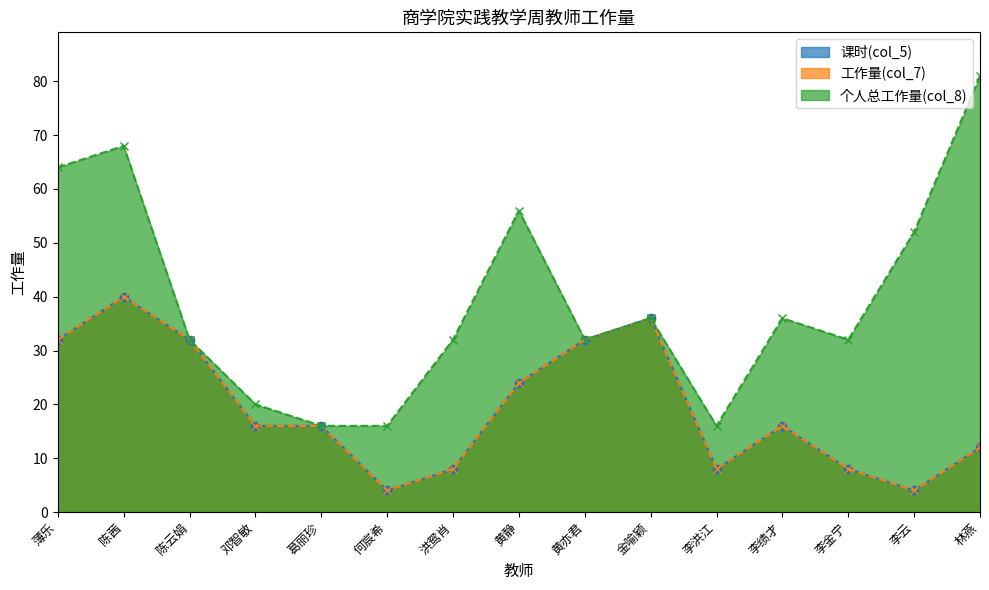

What is the difference between the second highest and second lowest values in the 个人总工作量(col_8) series?

52